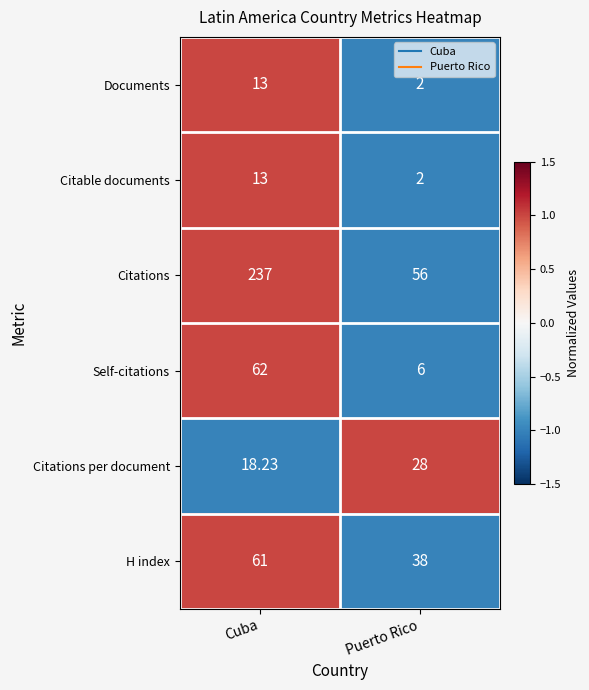

Which category has the highest value across all series?

Cuba